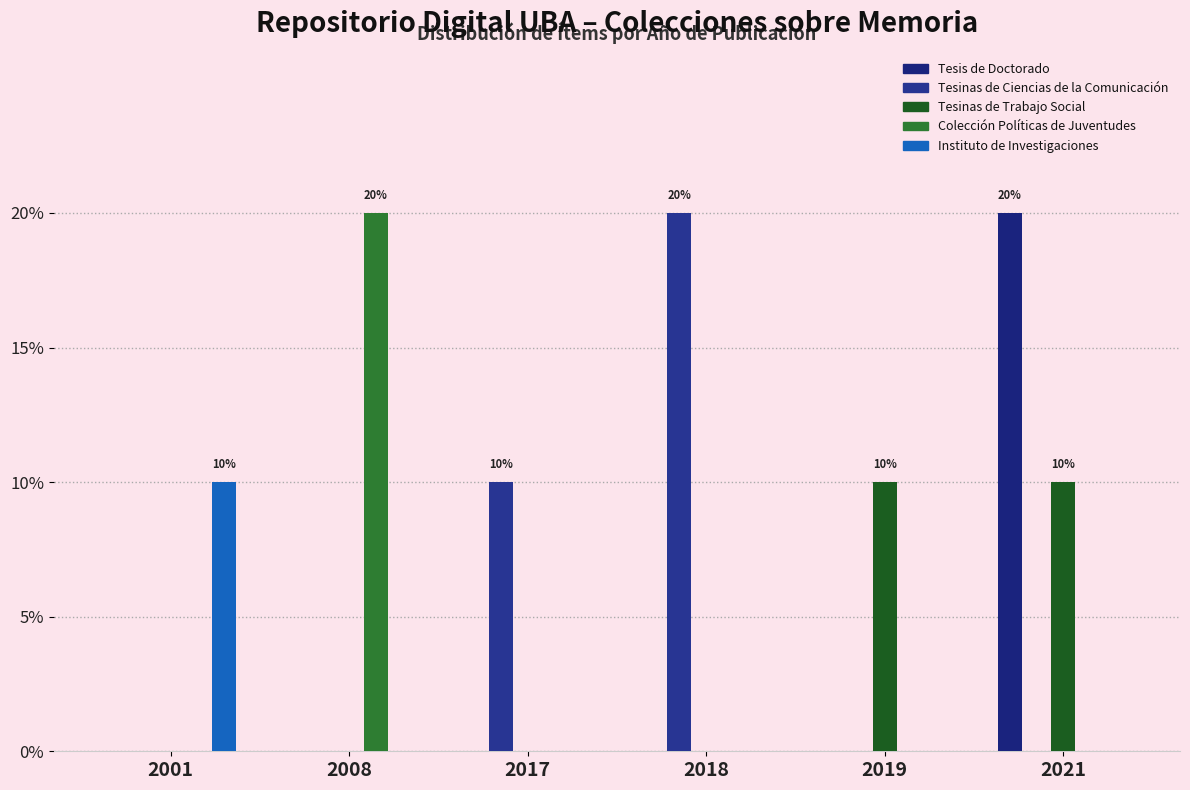

Reading left to right, what are all the values shown in this chart?

Tesis de Doctorado: 2001=0	2008=0	2017=0	2018=0	2019=0	2021=2
Tesinas de Ciencias de la Comunicación: 2001=0	2008=0	2017=1	2018=2	2019=0	2021=0
Tesinas de Trabajo Social: 2001=0	2008=0	2017=0	2018=0	2019=1	2021=1
Colección Políticas de Juventudes: 2001=0	2008=2	2017=0	2018=0	2019=0	2021=0
Instituto de Investigaciones: 2001=1	2008=0	2017=0	2018=0	2019=0	2021=0